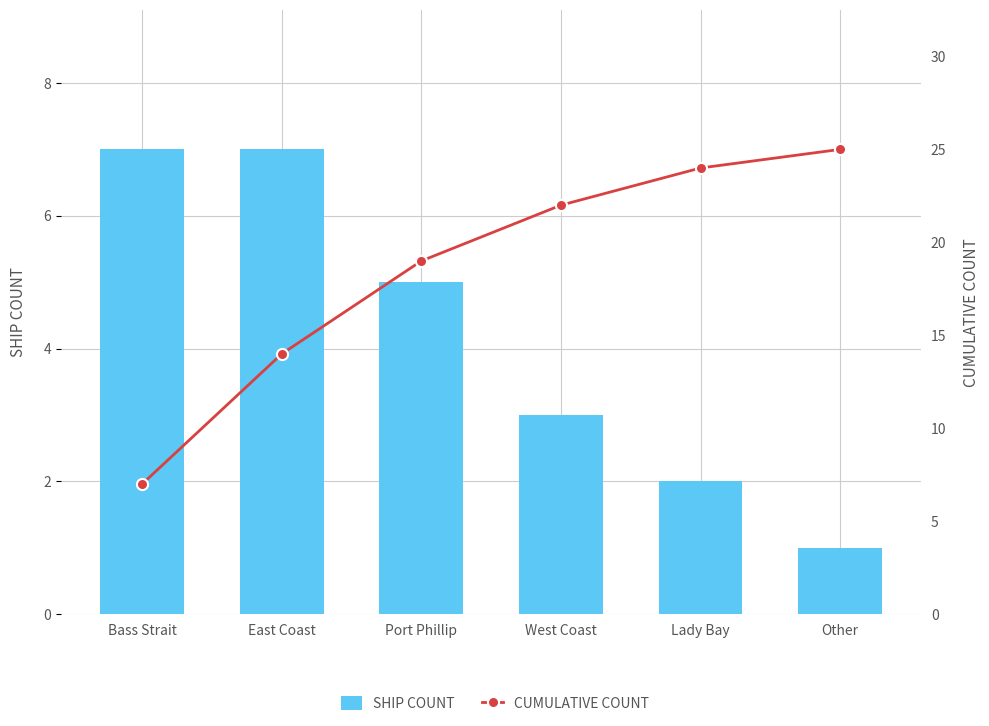

What is the label of the 3rd bar from the right?

West Coast